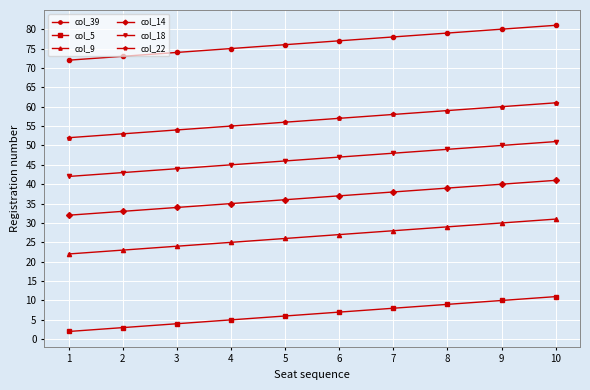

Rank the series at 2 from highest to lowest value.

col_39, col_22, col_18, col_14, col_9, col_5